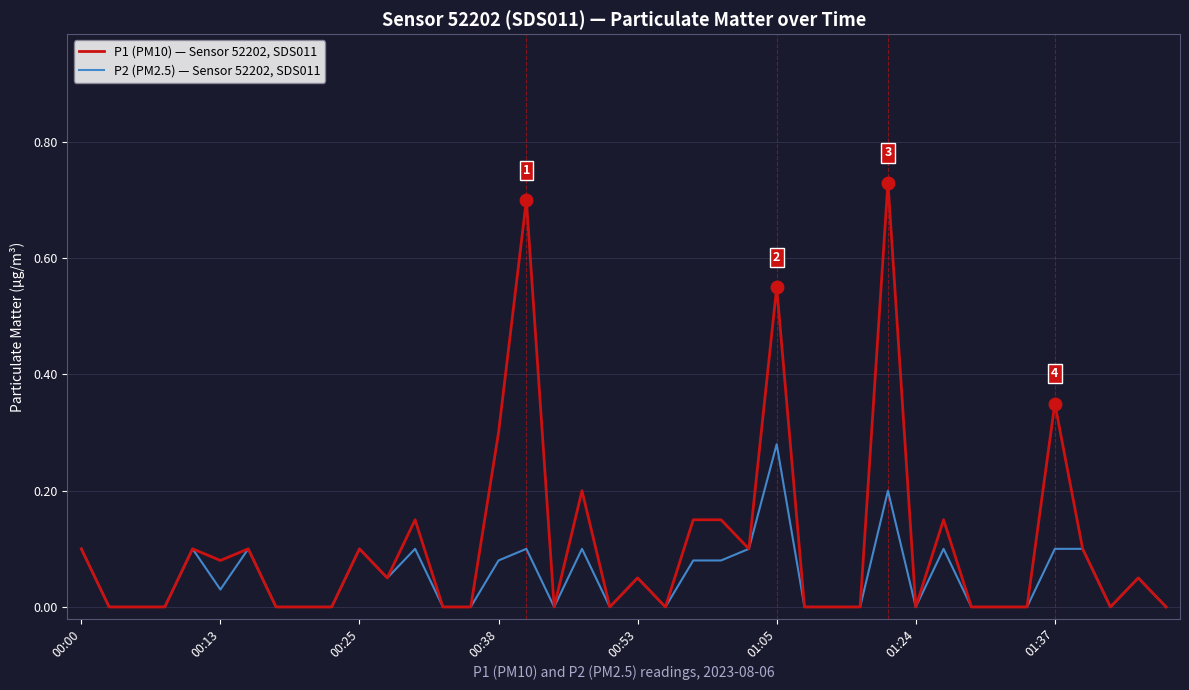

Which series has the widest spread of values?

P1 (PM10) — Sensor 52202, SDS011